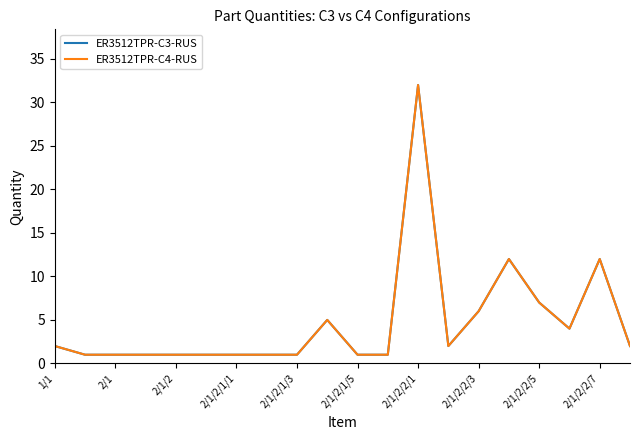

Which category has the lowest value in the ER3512TPR-C4-RUS series?

2/1